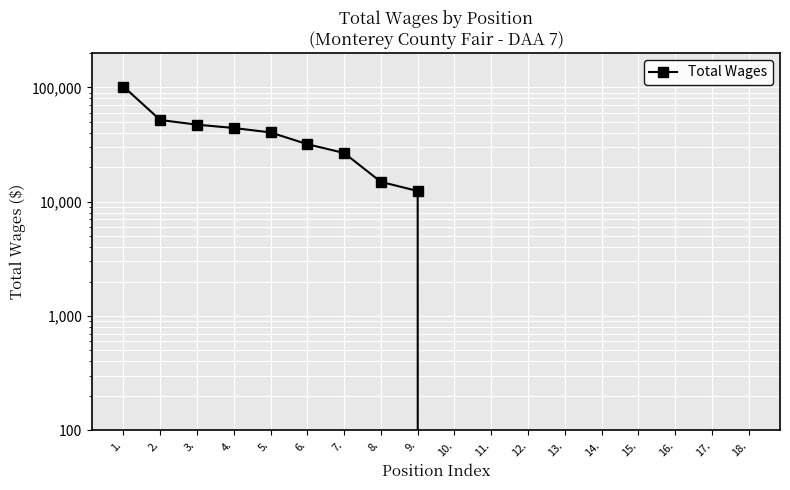

Reading left to right, list all the values displayed in this chart.

101808	51865	47197	44160	40368	31850	26690	14905	12406	0	0	0	0	0	0	0	0	0